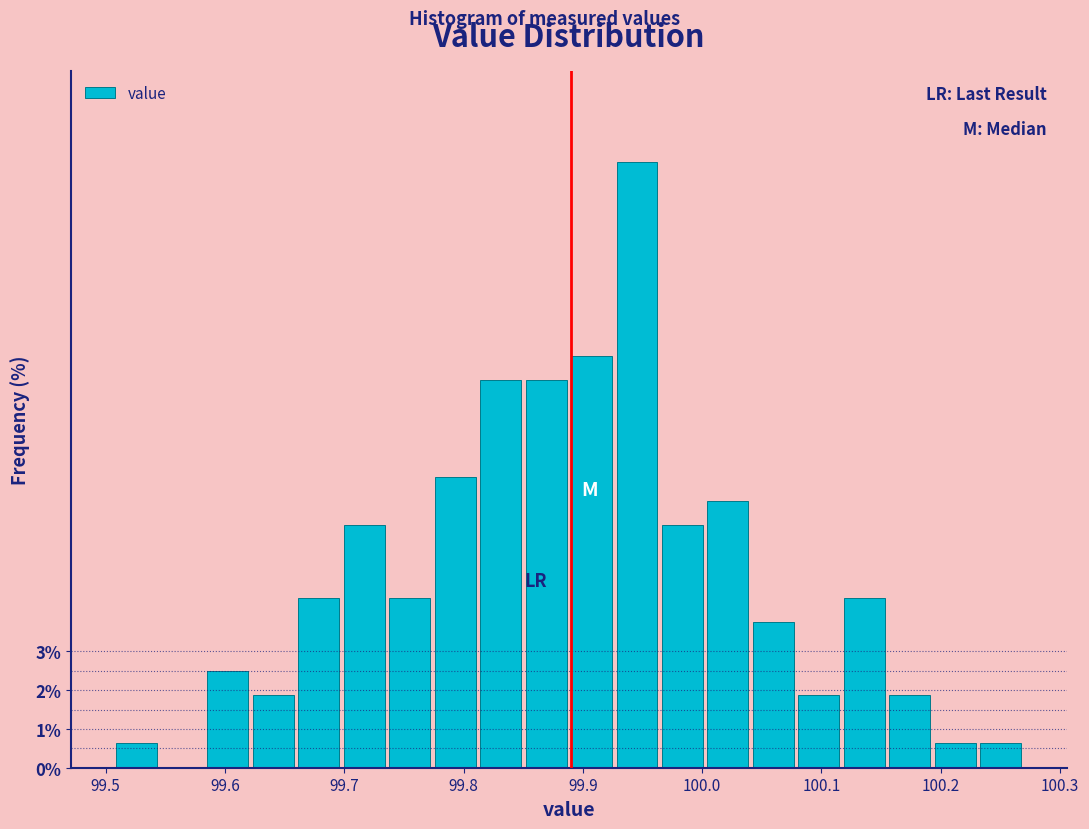

Read against the x-axis, roughly where is the centre of the tallest bar?

99.95